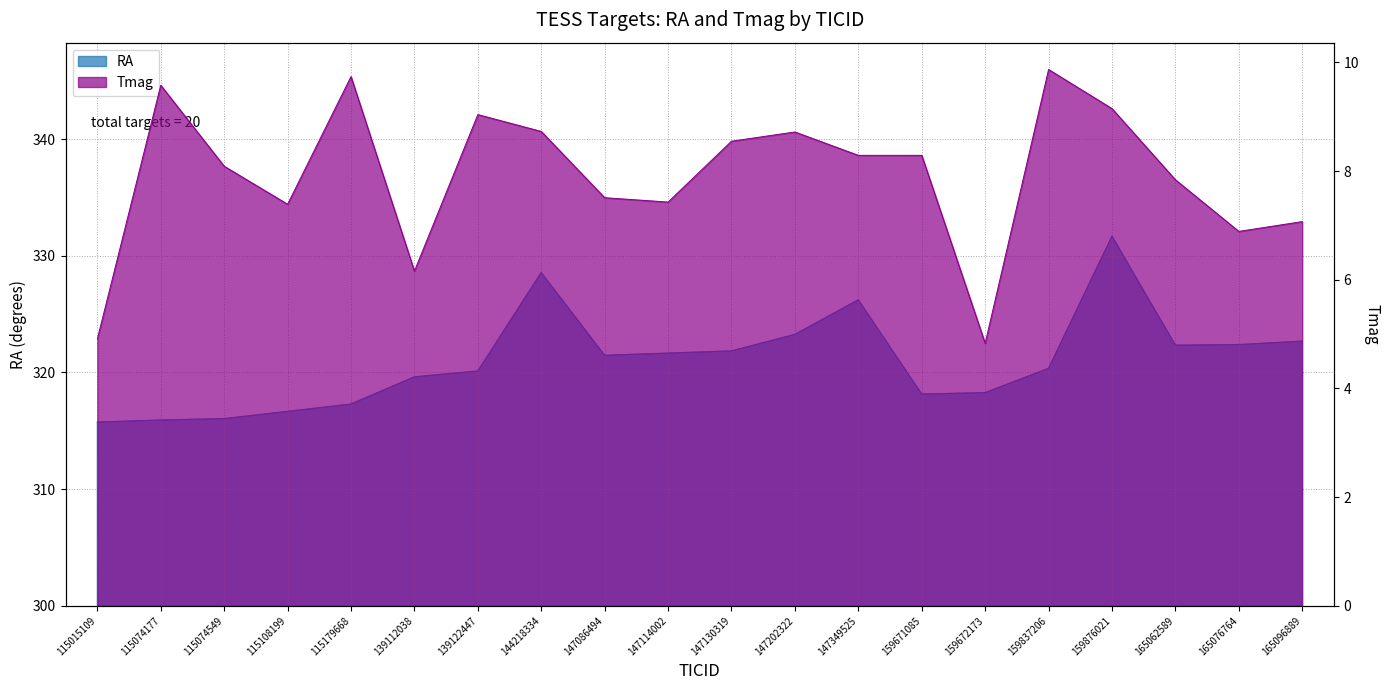

List the series in order of their peak value, highest first.

RA, Tmag